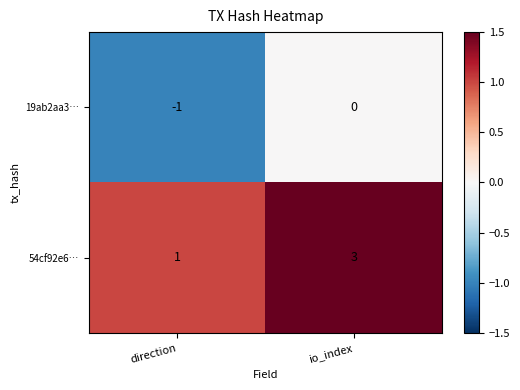

Reading right to left, list all the values displayed in this chart.

19ab2aa3…: 0	-1
54cf92e6…: 3	1